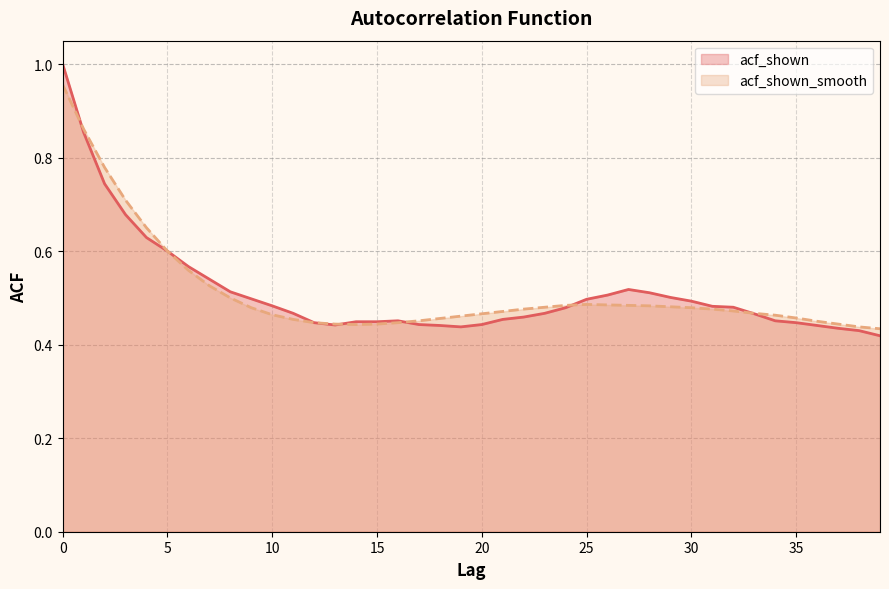

At which label is acf_shown closest to 0?

39